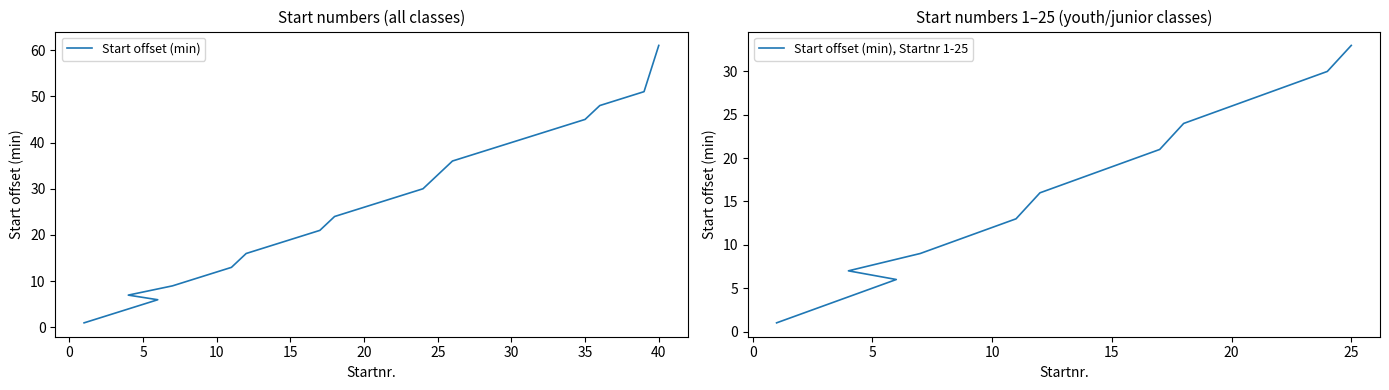

What is the difference between the maximum and minimum values?

60